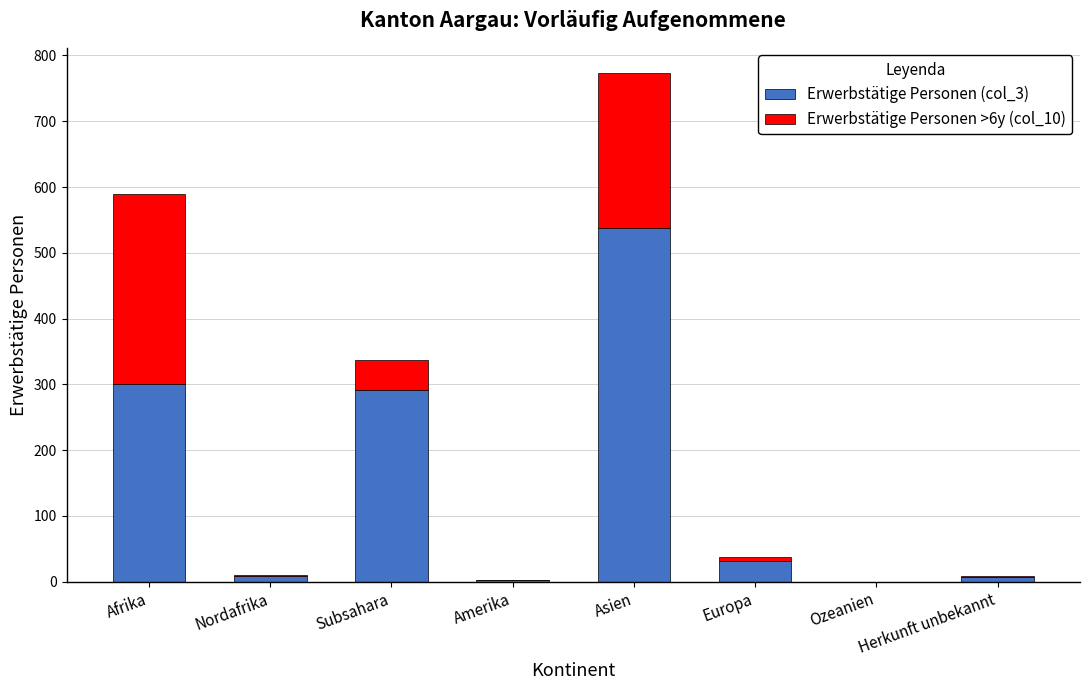

The value of Erwerbstätige Personen (col_3) at Asien is 537. True or false?

True